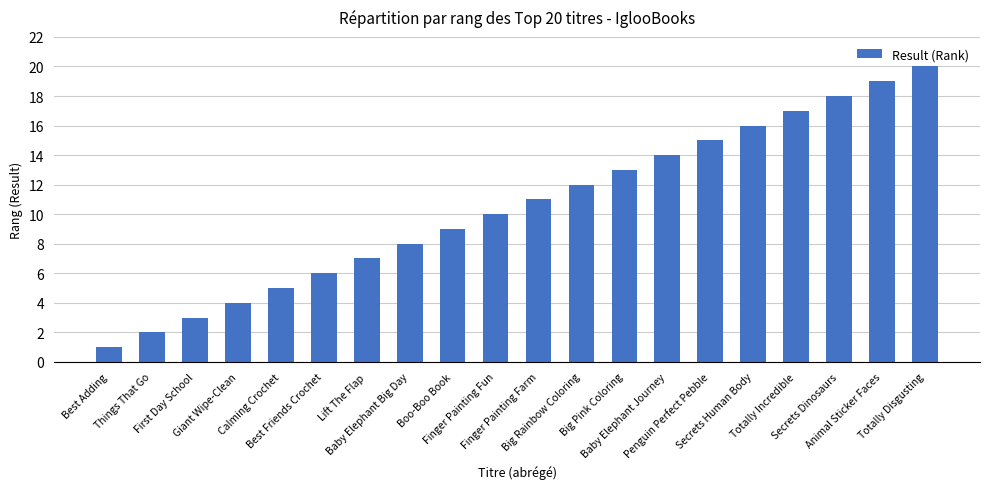

Reading right to left, list all the values displayed in this chart.

Totally Disgusting=20	Animal Sticker Faces=19	Secrets Dinosaurs=18	Totally Incredible=17	Secrets Human Body=16	Penguin Perfect Pebble=15	Baby Elephant Journey=14	Big Pink Coloring=13	Big Rainbow Coloring=12	Finger Painting Farm=11	Finger Painting Fun=10	Boo-Boo Book=9	Baby Elephant Big Day=8	Lift The Flap=7	Best Friends Crochet=6	Calming Crochet=5	Giant Wipe-Clean=4	First Day School=3	Things That Go=2	Best Adding=1